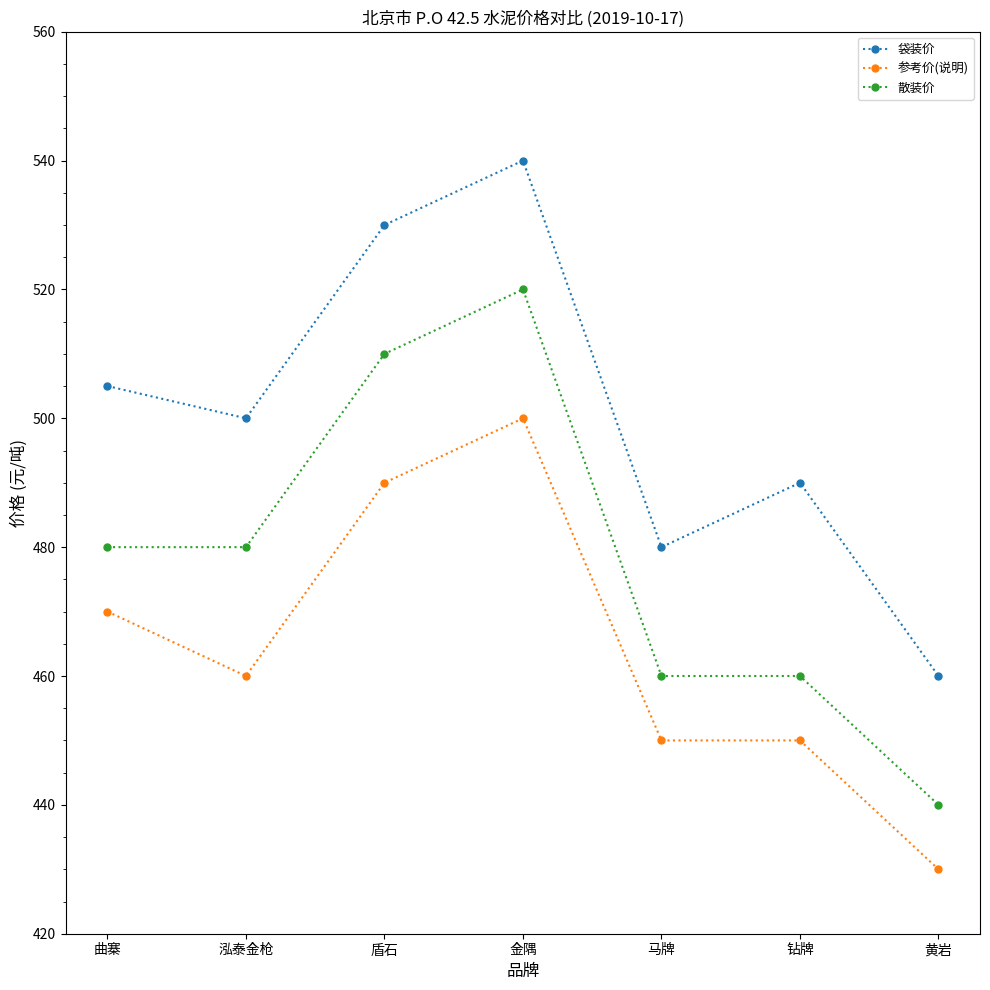

Is it true that 散装价 equals 440 at 黄岩?

True